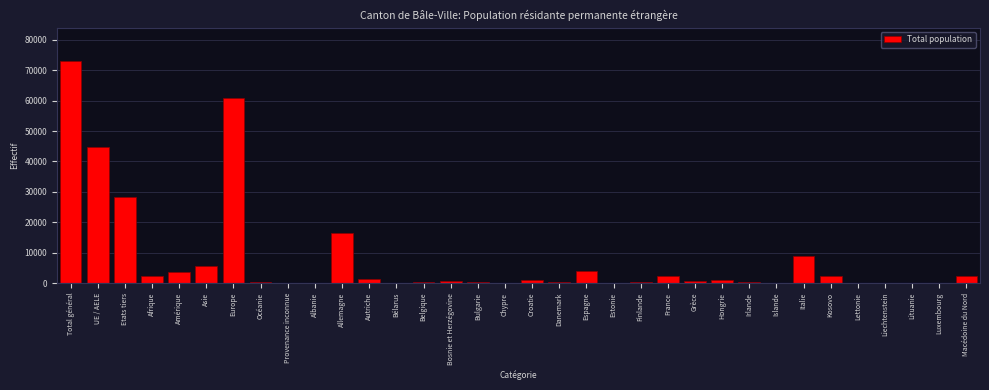

At which category does the chart reach its peak across all series?

Total général